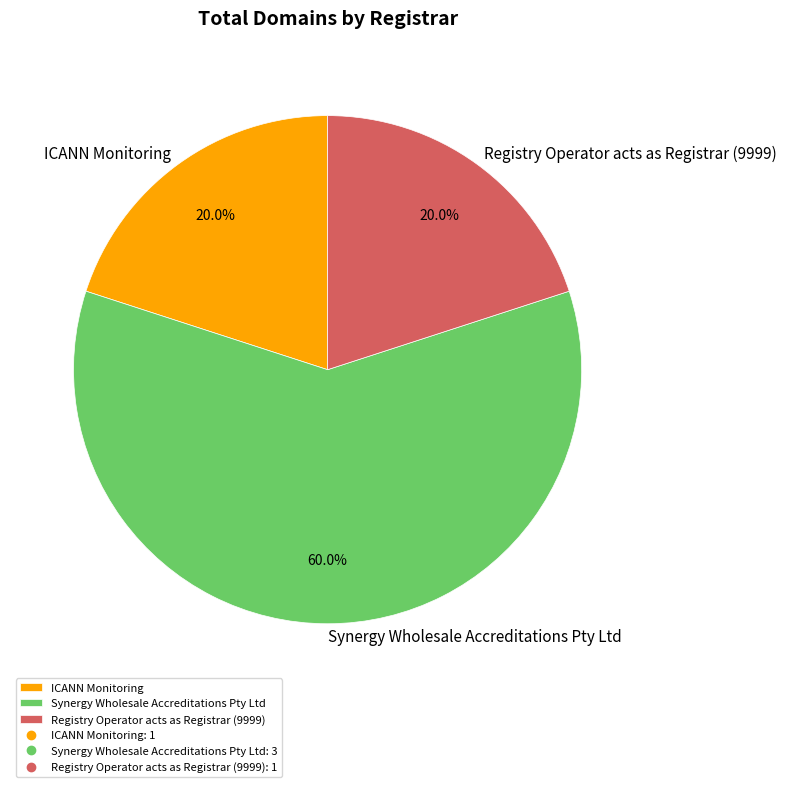

To the nearest percent, what is the average slice percentage?

33%